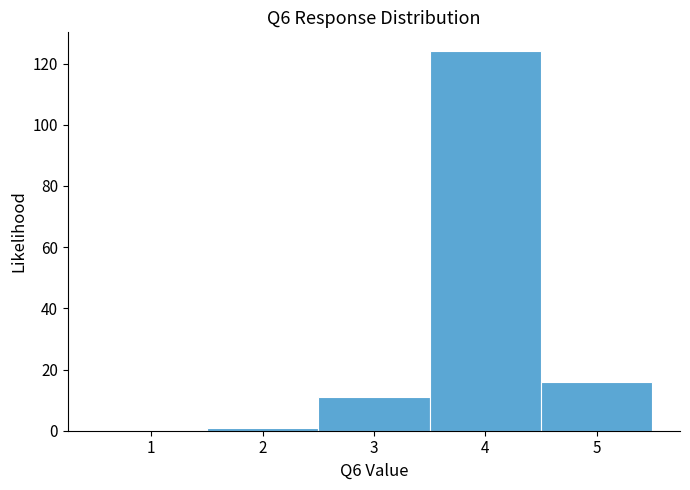

Reading left to right, transcribe this chart: for each bar, give the range it covers on the x-axis and its height. The values are not printed on the chart, so give them approximately, as read against the axis.

0.5 to 1.5: 0
1.5 to 2.5: under 2
2.5 to 3.5: 12
3.5 to 4.5: 124
4.5 to 5.5: 16